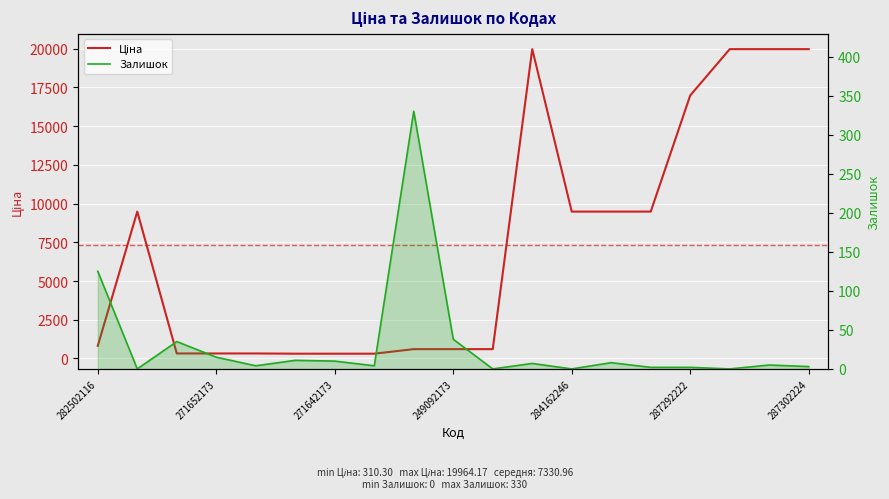

What is the difference between the Залишок values at 15 and 7?

2.0